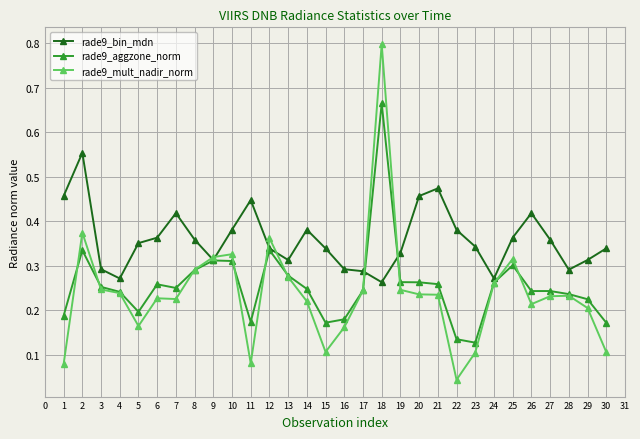

Rank the series by their maximum value, from highest to lowest.

rade9_mult_nadir_norm, rade9_aggzone_norm, rade9_bin_mdn